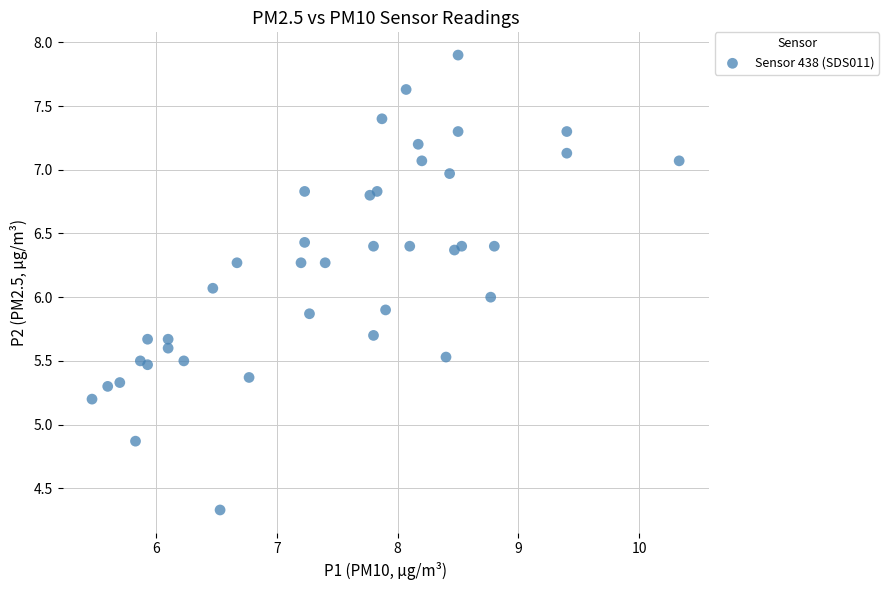

What is the range of Y values (max minus min)?

3.6